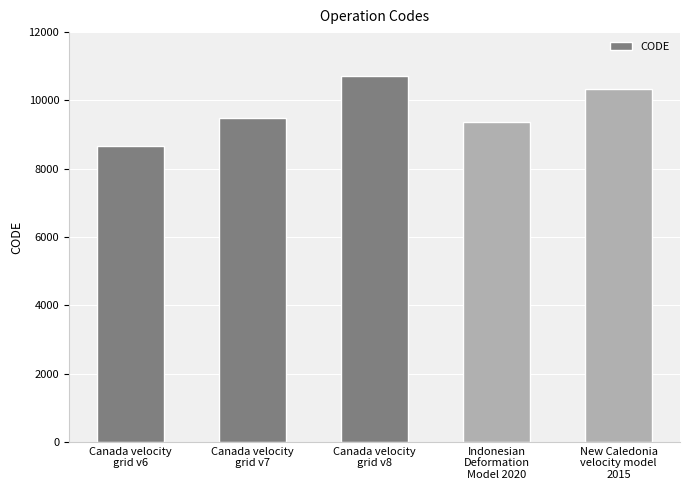

Does the chart contain stacked bars?

No